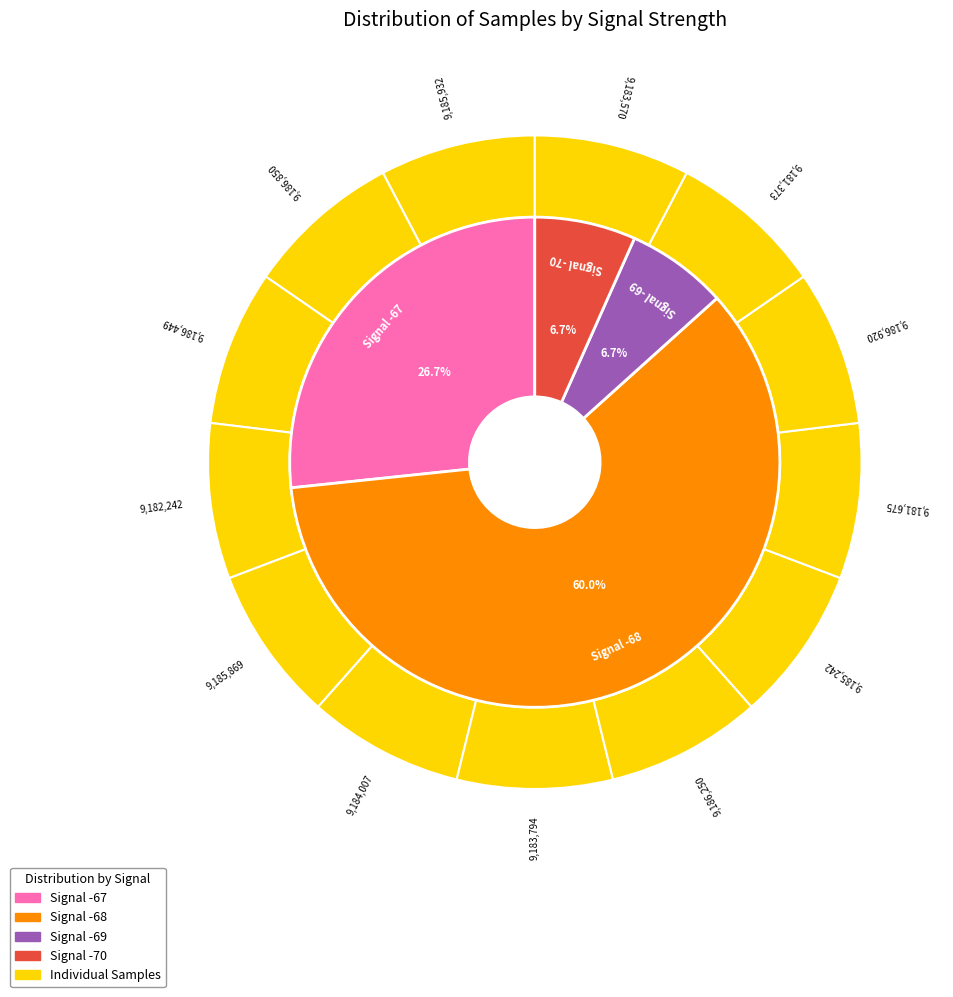

How many slices are in this pie chart?

13